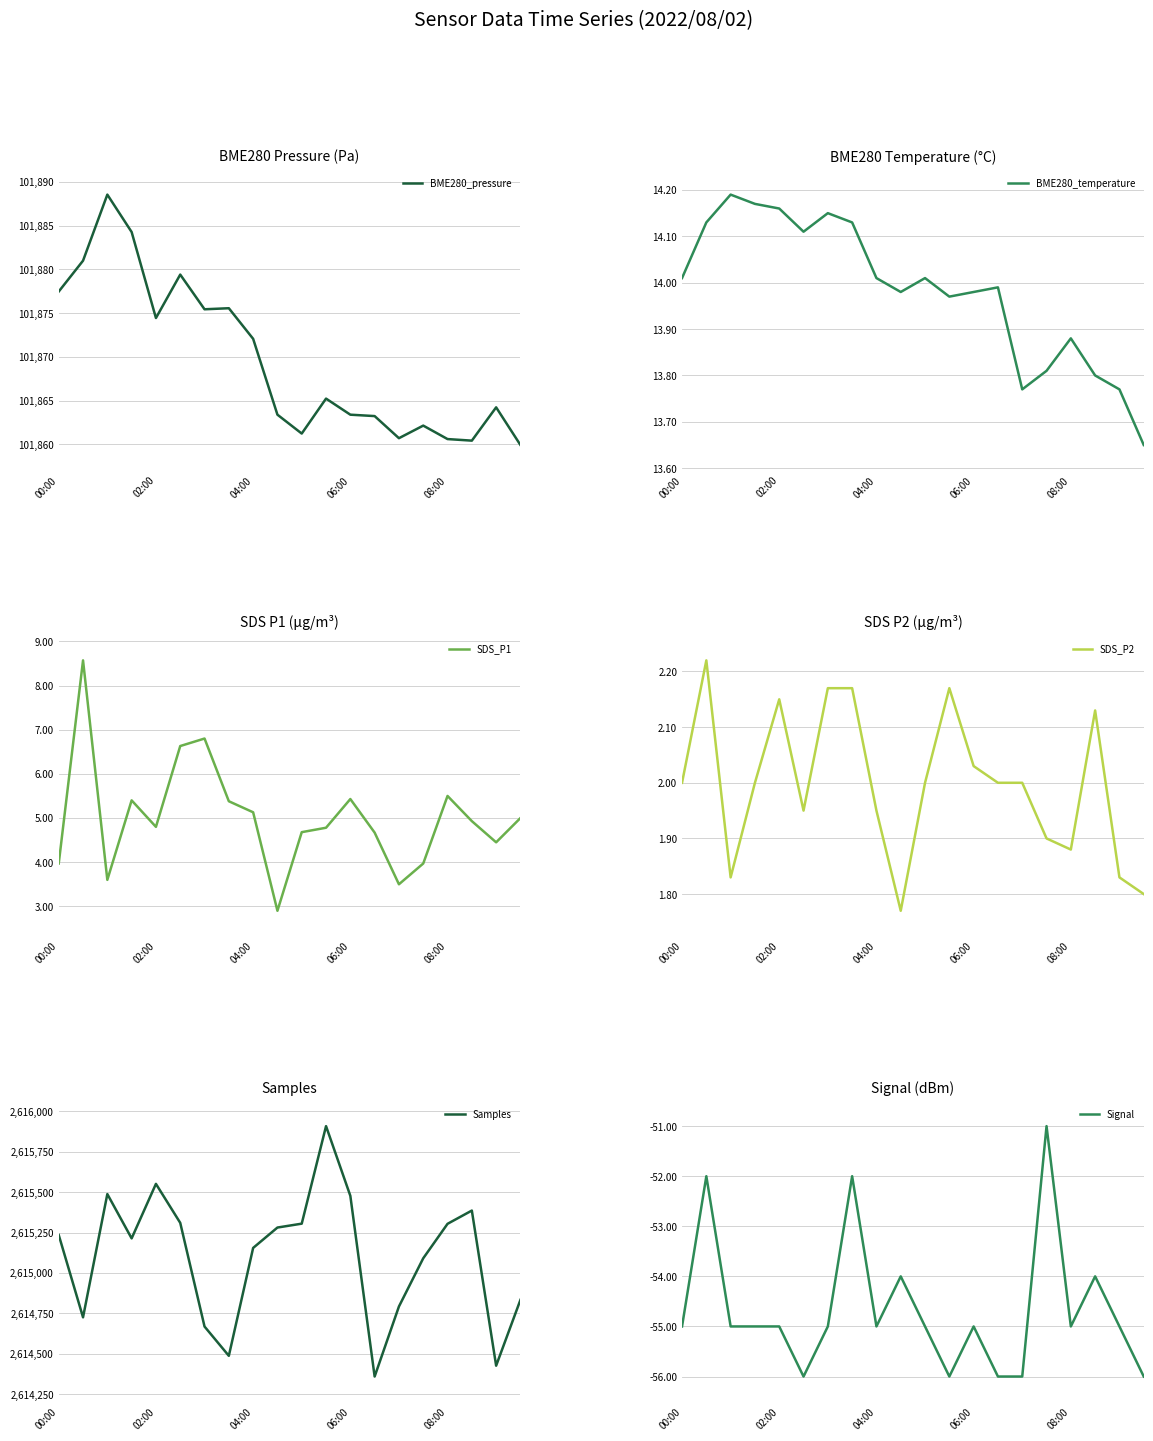

What is the difference between the maximum and minimum values in the BME280_temperature series?

0.5